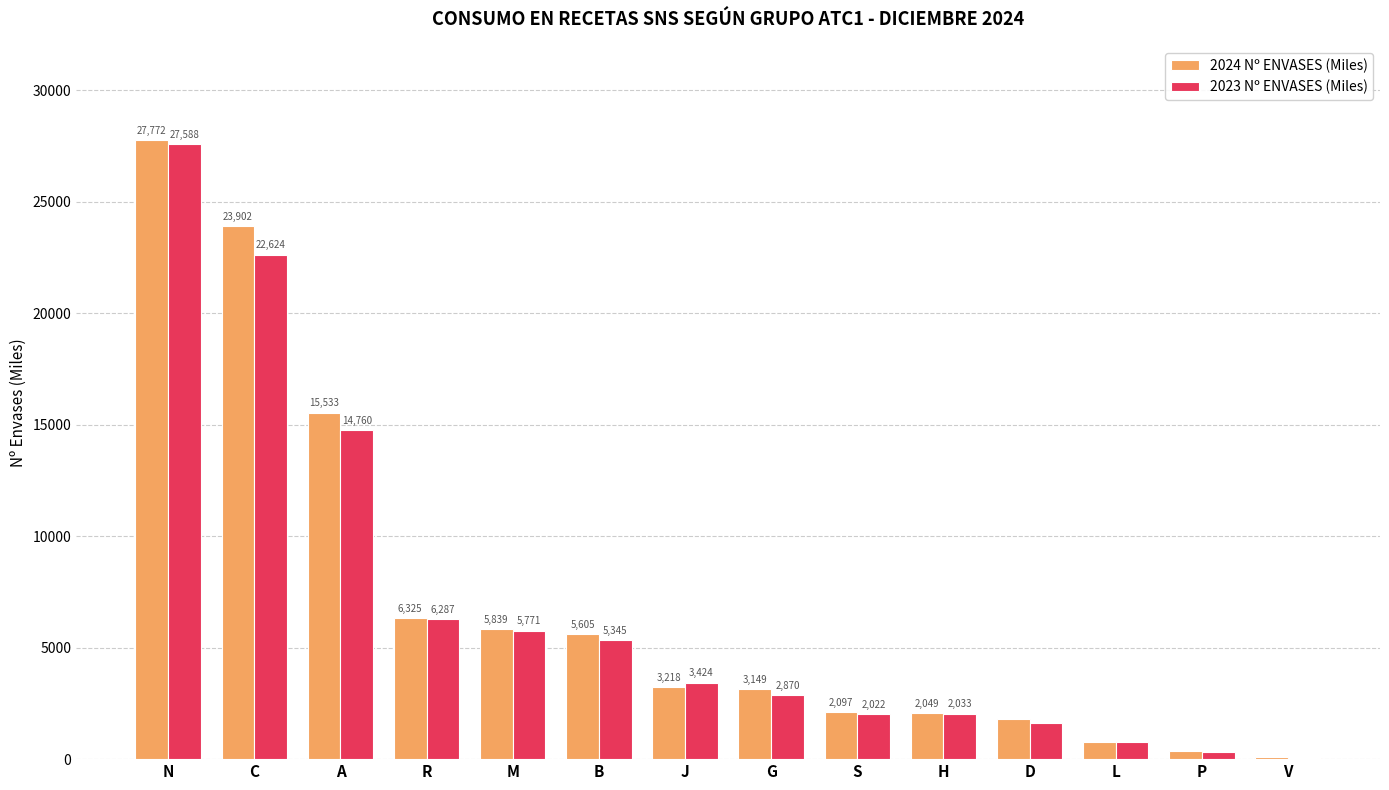

What is the total value across all series at H?

4082.2